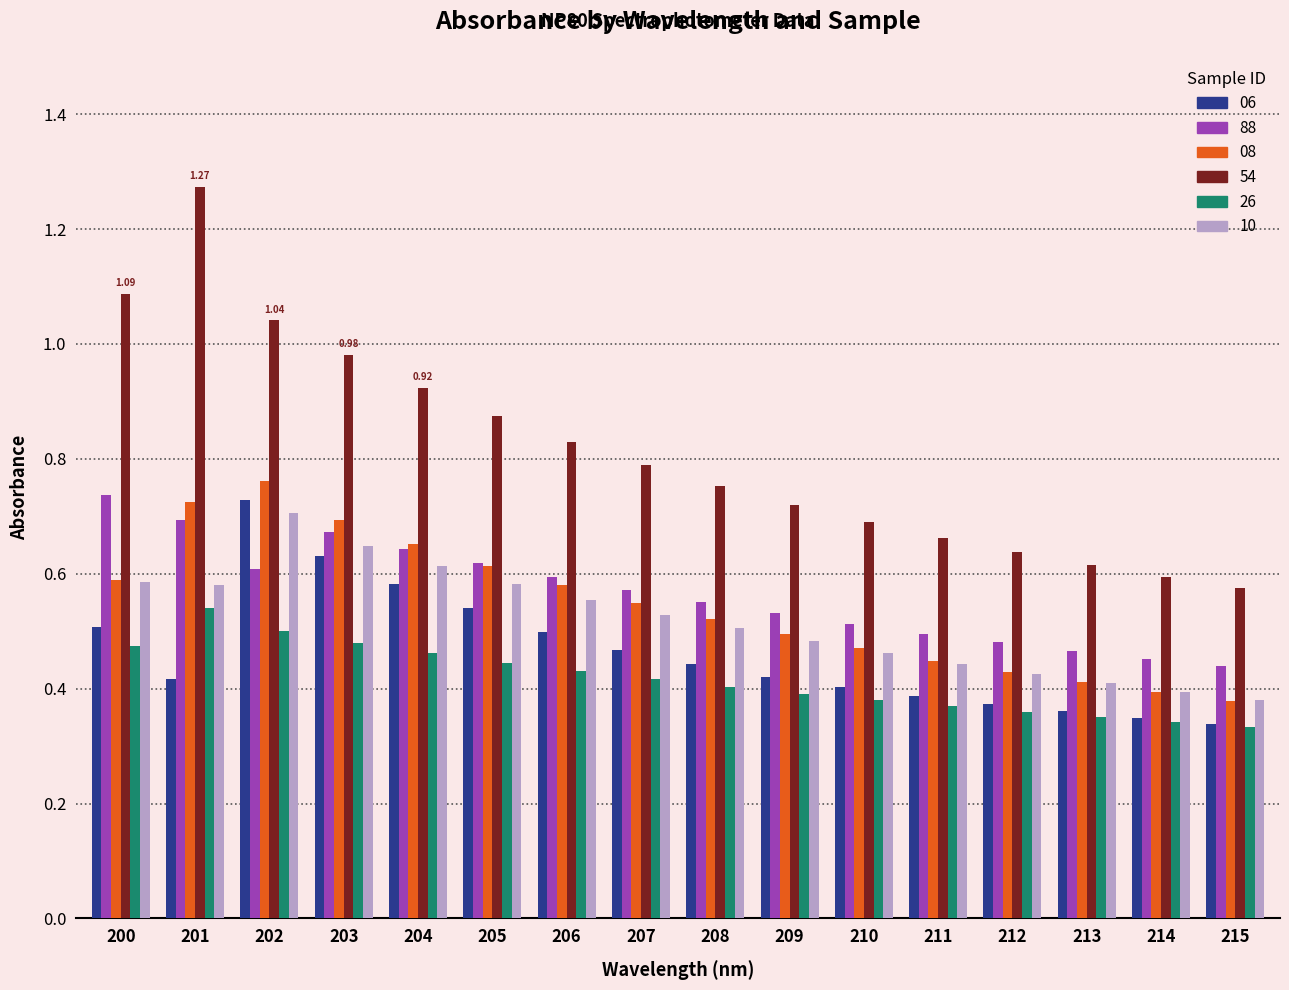

What is the difference between the maximum and minimum values in the 26 series?

0.2